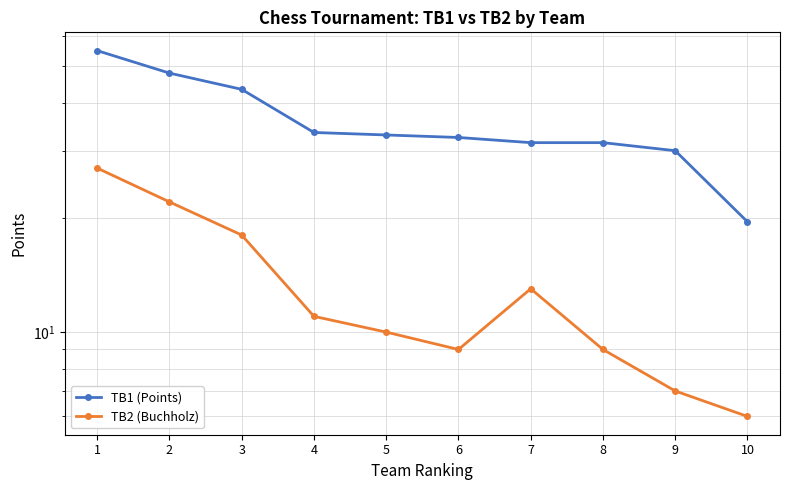

What is the value of the TB1 (Points) point at the 7th from the left?

31.5